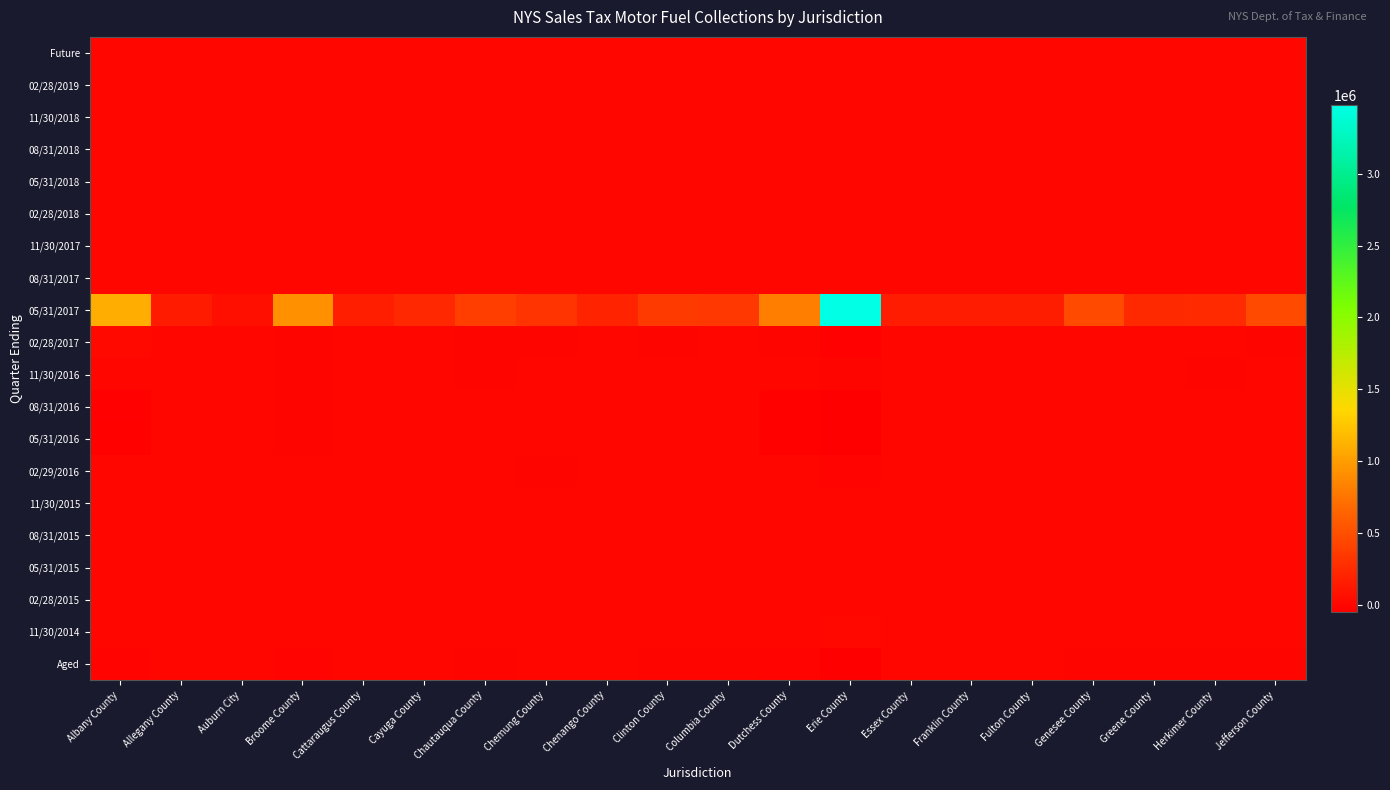

What is the spread (max minus min) of values at Clinton County?

362164.6